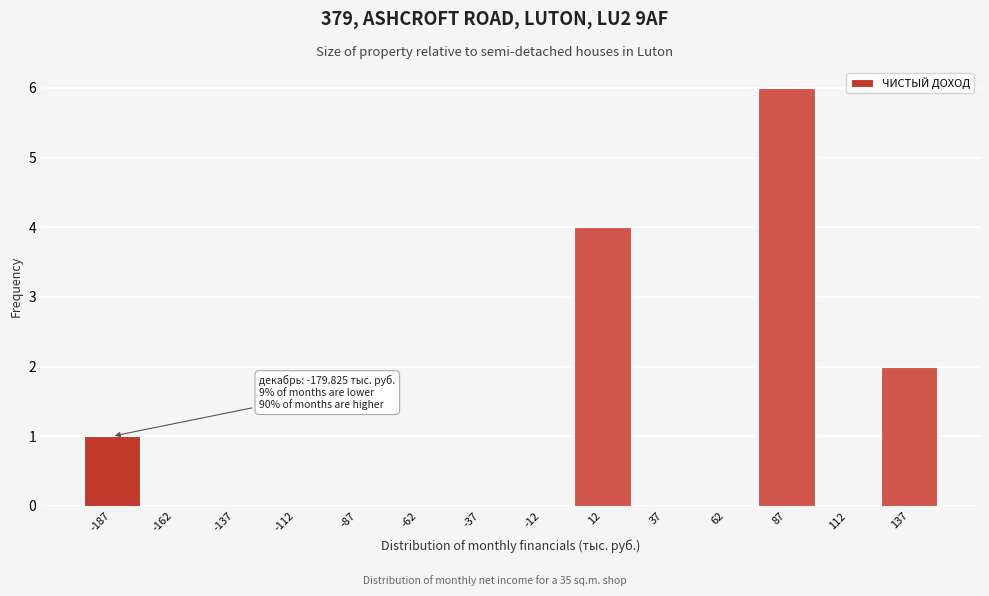

Over which range of the x-axis is the bar tallest?

75 to 100